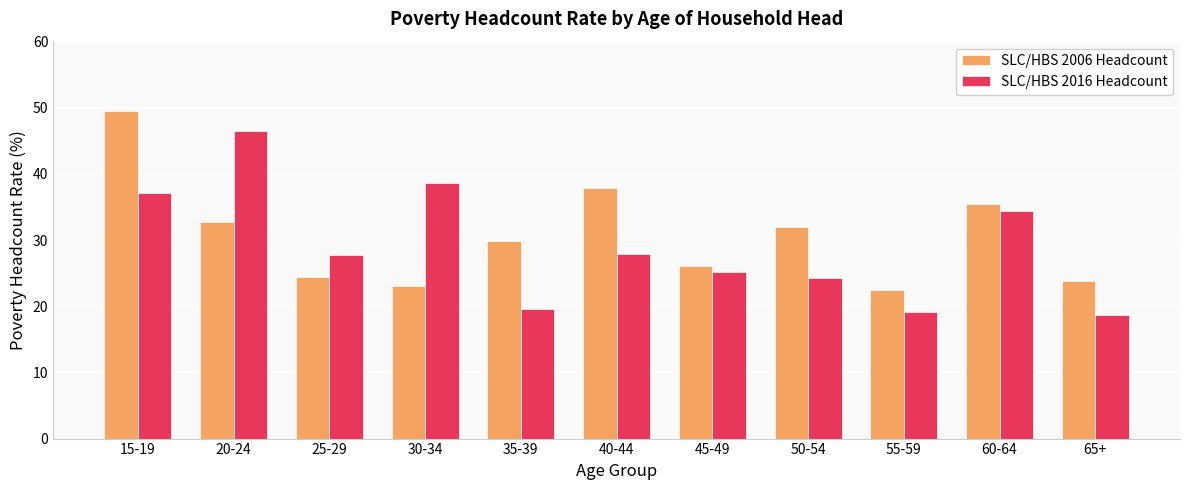

At which category is the sum across all series the highest?

15-19